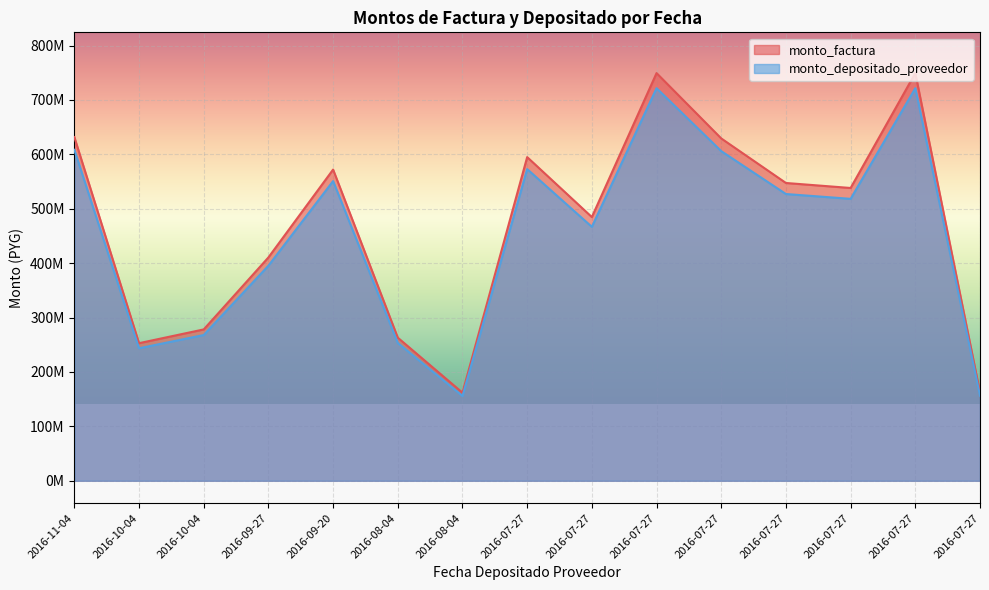

True or false: monto_depositado_proveedor and monto_factura intersect in this chart.

False